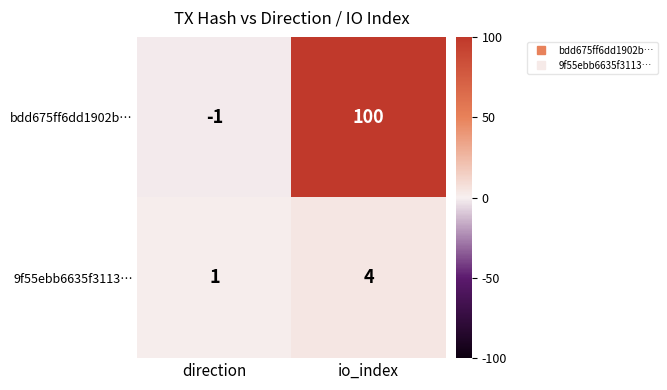

Reading left to right, list all the values displayed in this chart.

bdd675ff6dd1902b…: -1	100
9f55ebb6635f3113…: 1	4